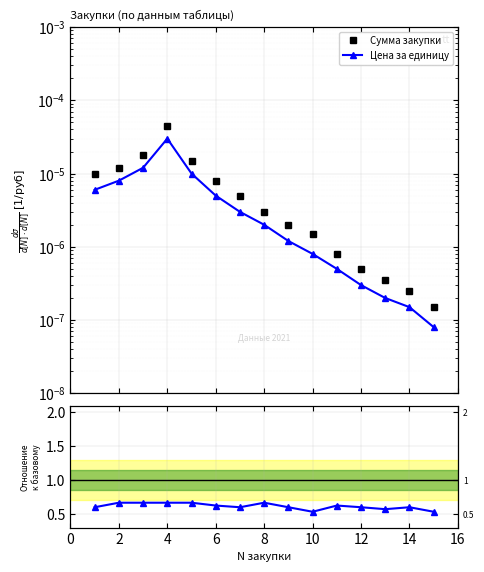

True or false: Количество and Сумма закупки intersect in this chart.

False